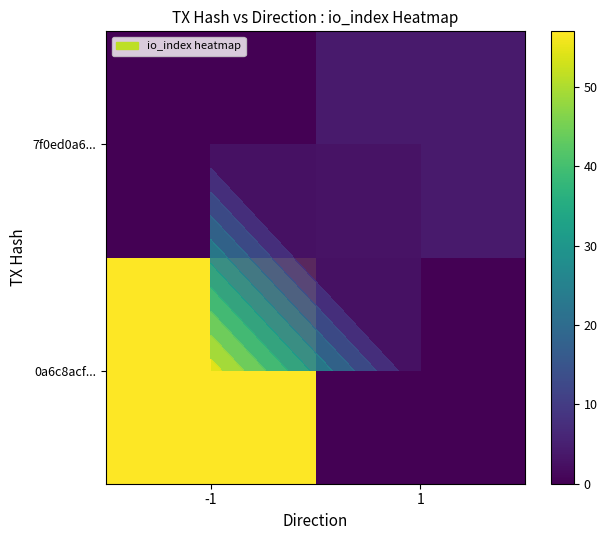

The 0a6c8acf... series shows 19 at 1. True or false?

False